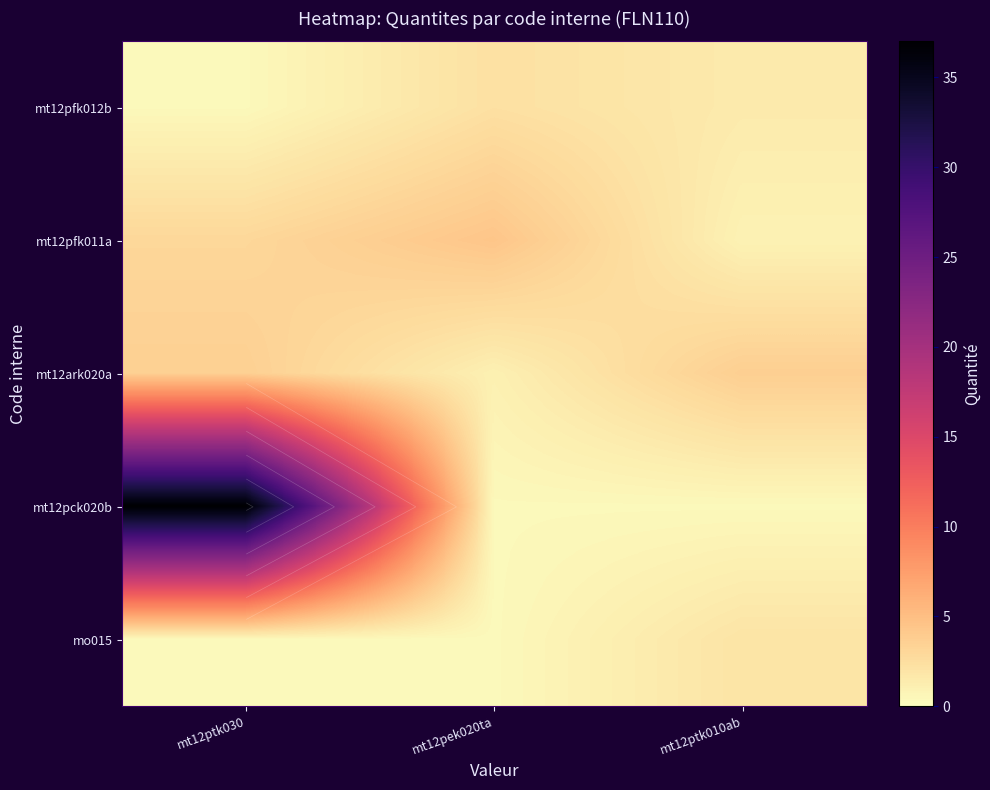

List the labels in order of mo015 value, largest first.

mt12ptk010ab, mt12ptk030, mt12pek020ta